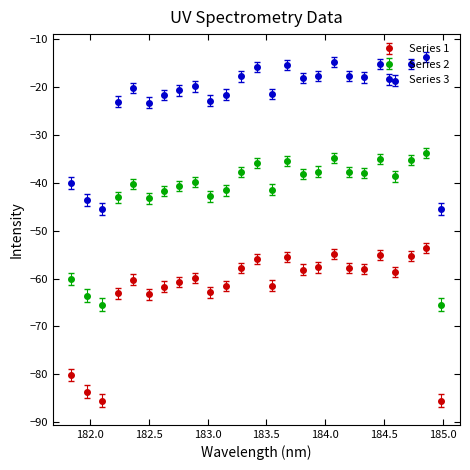

Which series has the largest total across all categories?

Series 3